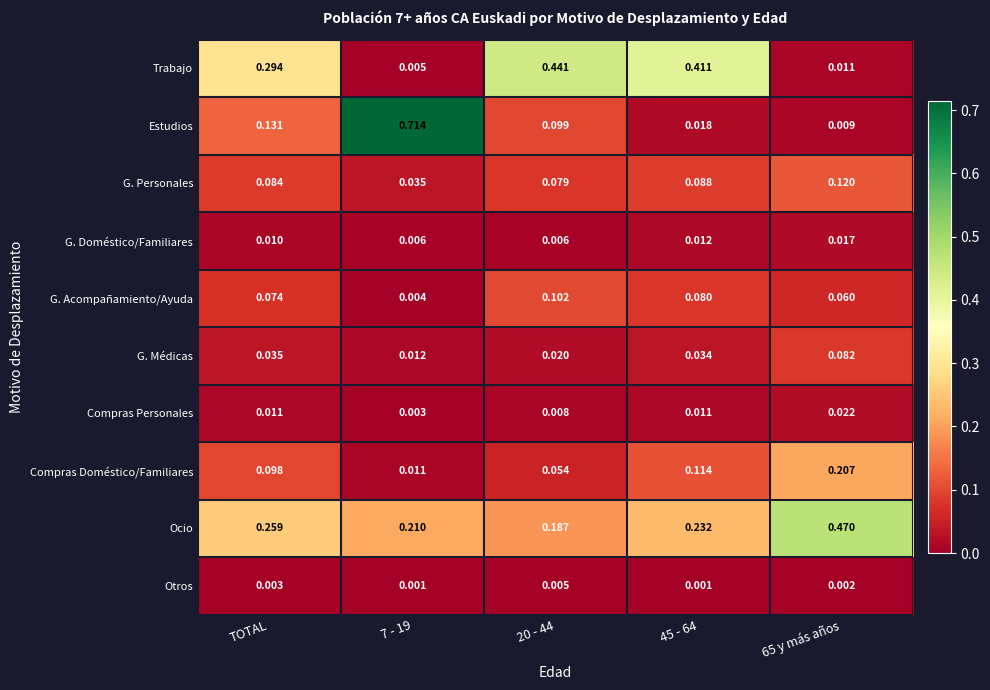

At how many categories does at least one series exceed 0?

5